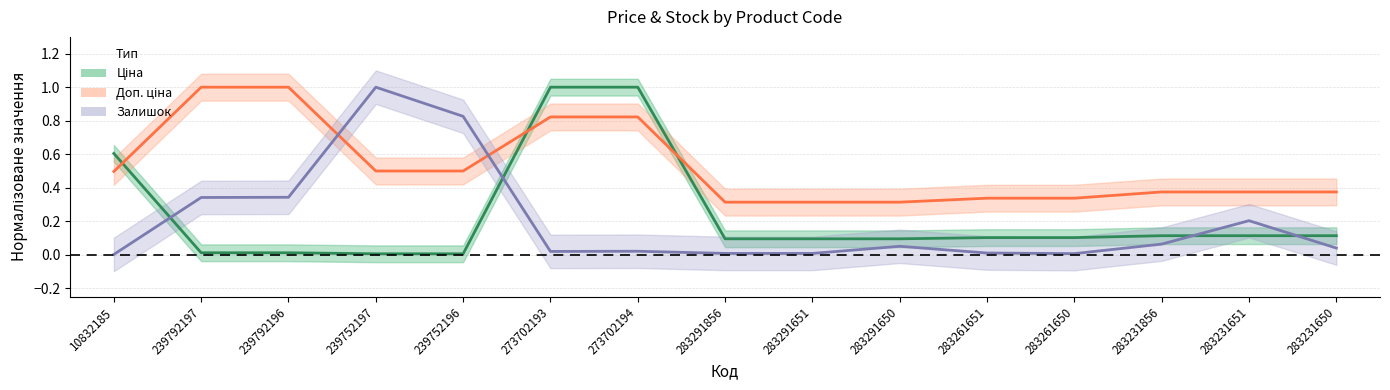

At which label does Ціна reach its peak?

273702193